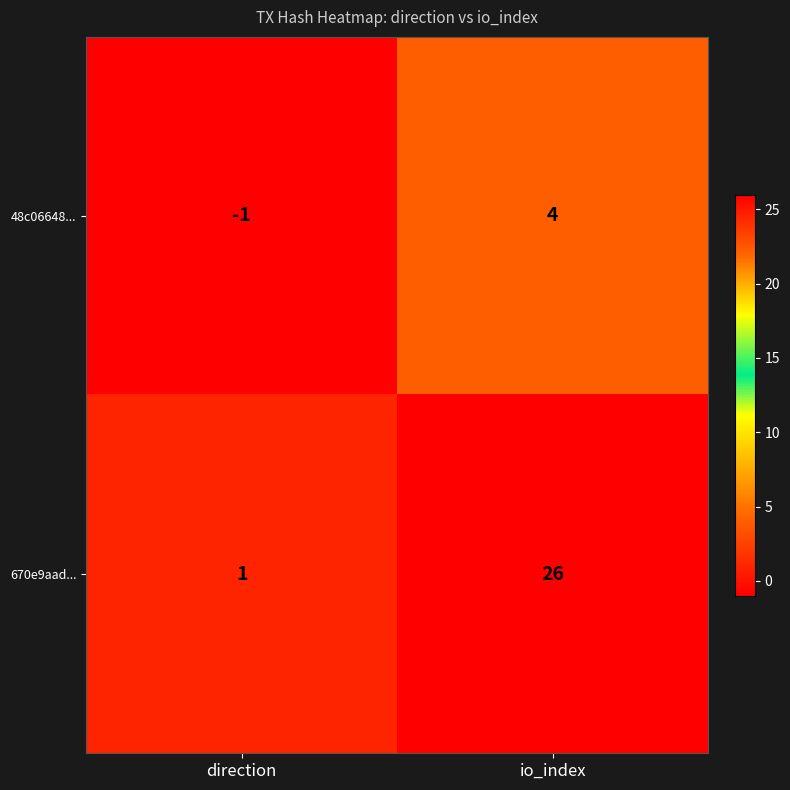

Between direction and io_index, which series saw the biggest shift?

670e9aad...